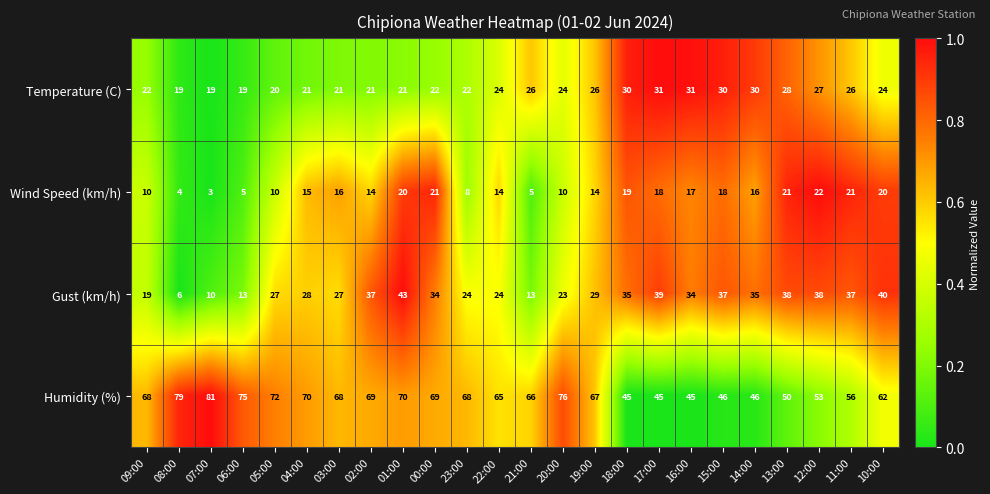

At which category does the chart reach its minimum across all series?

07:00